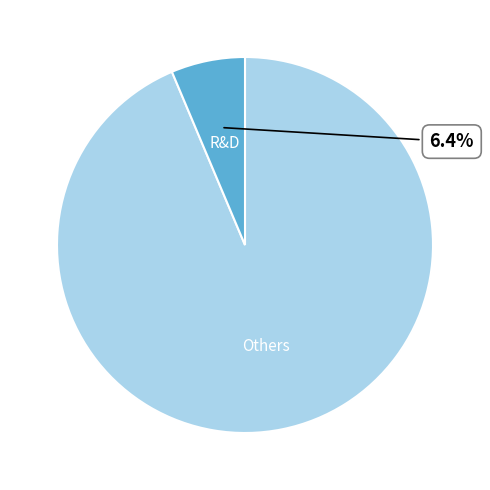

Does any single category account for the majority?

Yes